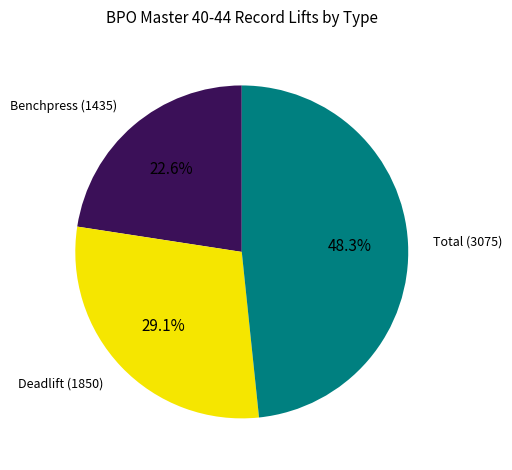

What portion of the pie excludes Deadlift (1850)?

70.9%